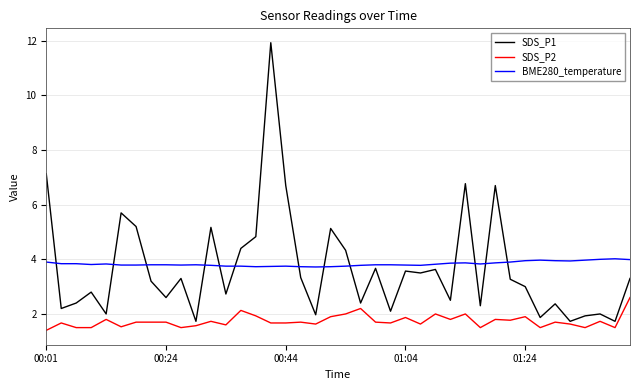

Rank the series by their maximum value, from highest to lowest.

SDS_P1, BME280_temperature, SDS_P2